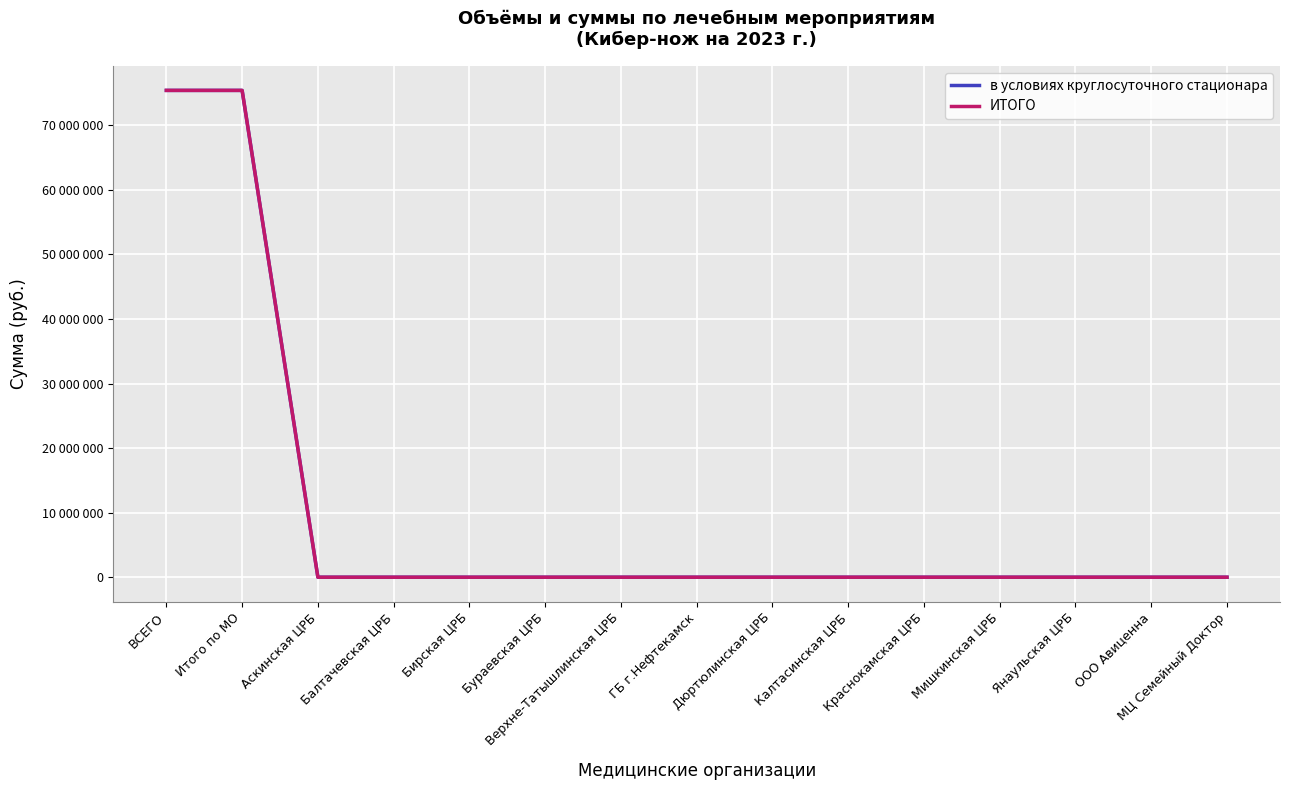

Rank the categories by ИТОГО value from highest to lowest.

ВСЕГО, Итого по МО, Аскинская ЦРБ, Балтачевская ЦРБ, Бирская ЦРБ, Бураевская ЦРБ, Верхне-Татышлинская ЦРБ, ГБ г.Нефтекамск, Дюртюлинская ЦРБ, Калтасинская ЦРБ, Краснокамская ЦРБ, Мишкинская ЦРБ, Янаульская ЦРБ, ООО Авиценна, МЦ Семейный Доктор